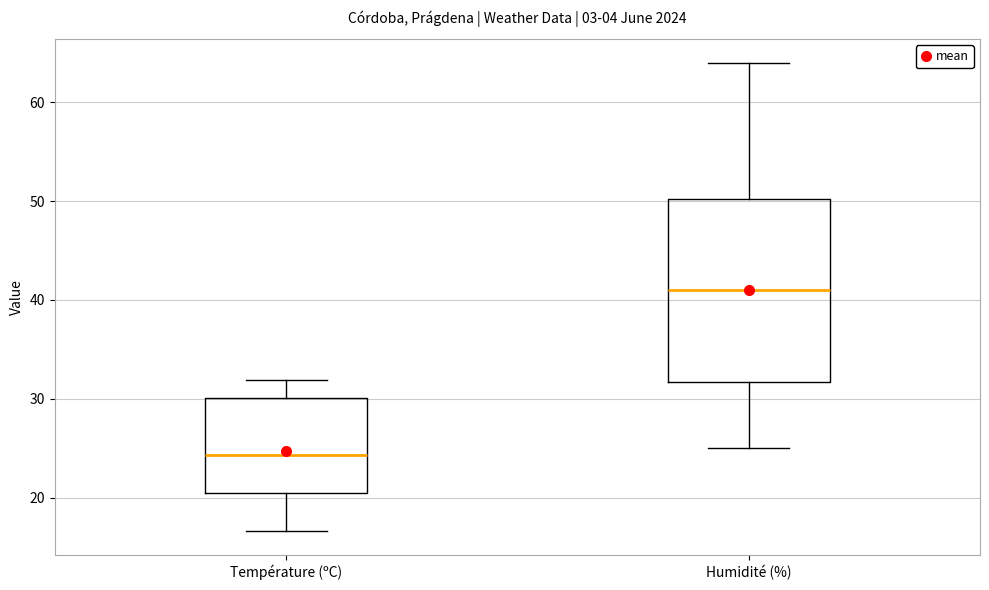

Where does the lower whisker of the box for Humidité (%) end on the y-axis? The values are not printed on the chart, so give them approximately, as read against the axis.

25